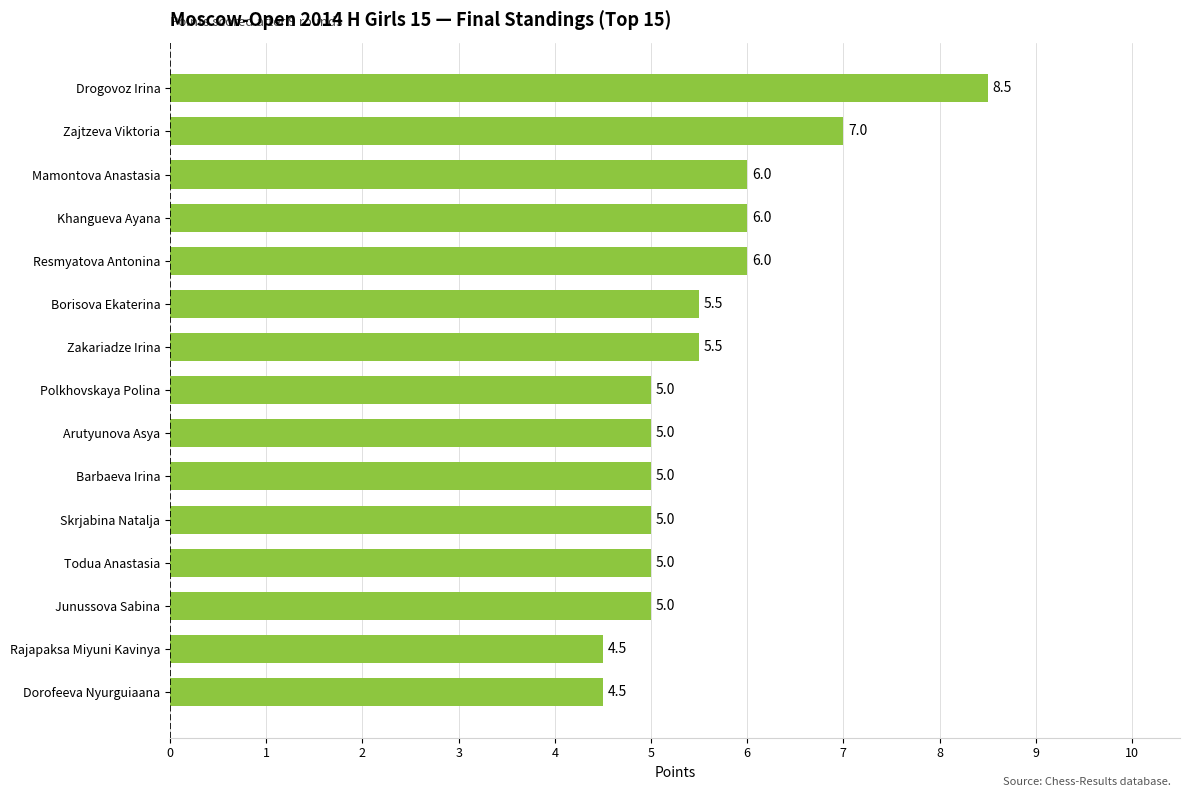

Reading bottom to top, transcribe all the data shown in this chart.

Dorofeeva Nyurguiaana=4.5	Rajapaksa Miyuni Kavinya=4.5	Junussova Sabina=5.0	Todua Anastasia=5.0	Skrjabina Natalja=5.0	Barbaeva Irina=5.0	Arutyunova Asya=5.0	Polkhovskaya Polina=5.0	Zakariadze Irina=5.5	Borisova Ekaterina=5.5	Resmyatova Antonina=6.0	Khangueva Ayana=6.0	Mamontova Anastasia=6.0	Zajtzeva Viktoria=7.0	Drogovoz Irina=8.5